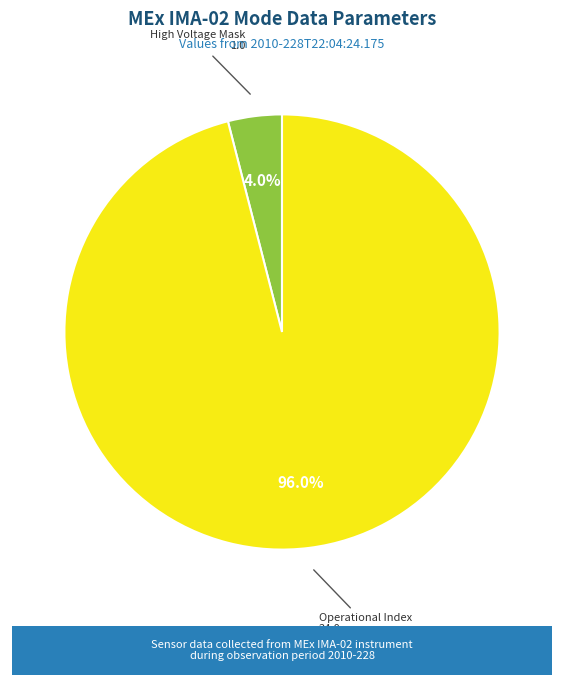

Is there a majority slice in this chart?

Yes